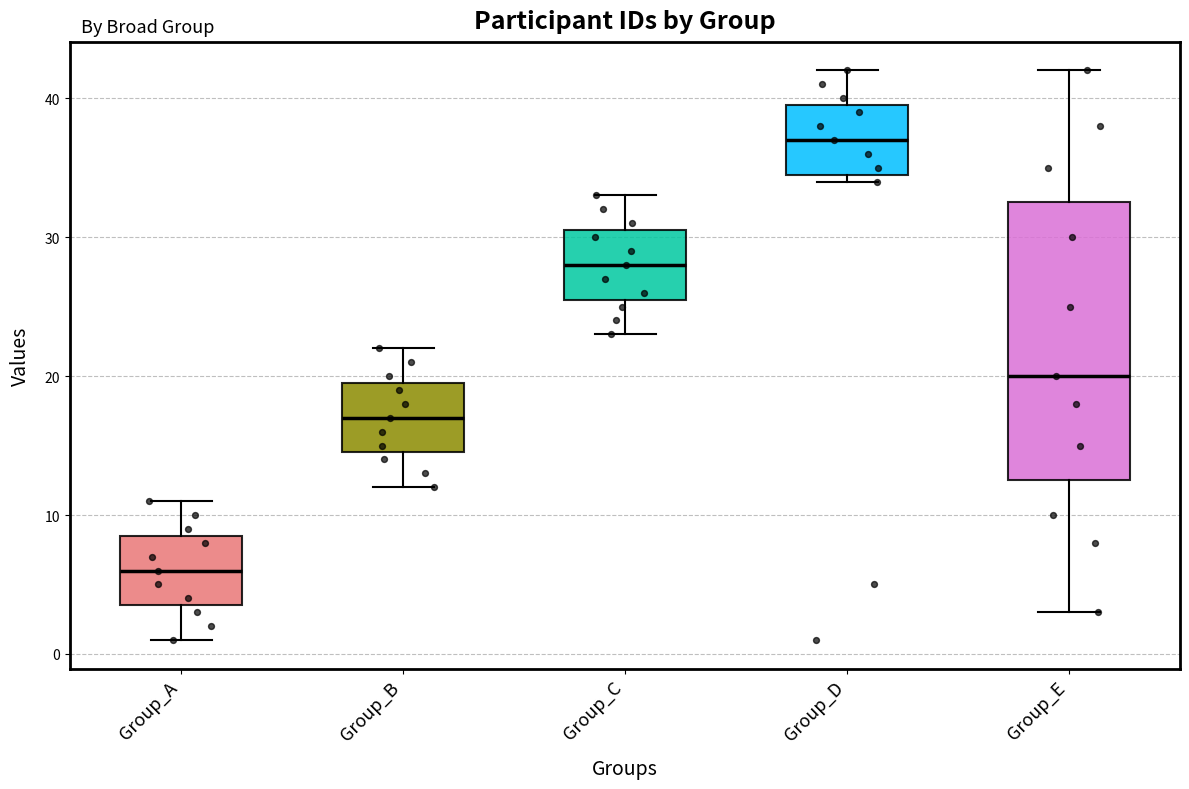

Comparing the boxes themselves (not the whiskers), which one is the tallest?

Group_E